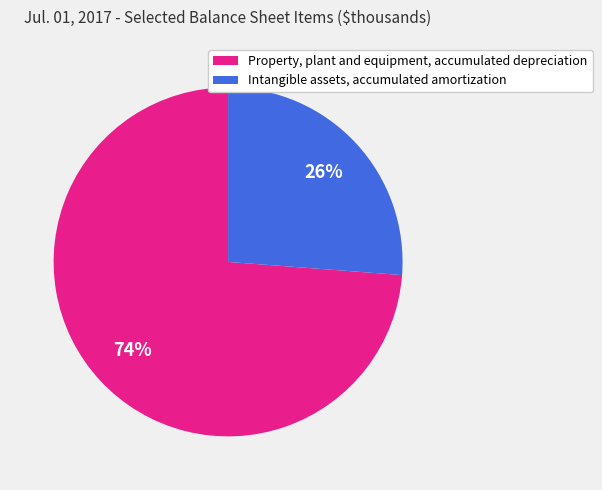

Count the number of slices in the pie.

2